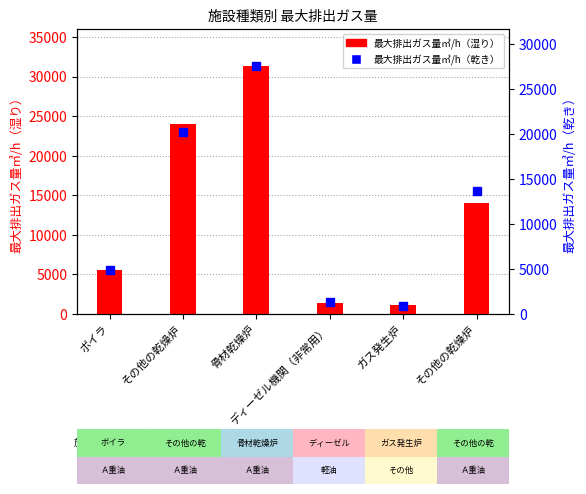

Reading right to left, list all the values displayed in this chart.

最大排出ガス量㎥/h（湿り）: その他の乾燥炉=14000	ガス発生炉=1104	ディーゼル機関（非常用）=1394	骨材乾燥炉=31306	その他の乾燥炉=24000	ボイラ=5519
最大排出ガス量㎥/h（乾き）: その他の乾燥炉=13700	ガス発生炉=916	ディーゼル機関（非常用）=1326	骨材乾燥炉=27548	その他の乾燥炉=20200	ボイラ=4915